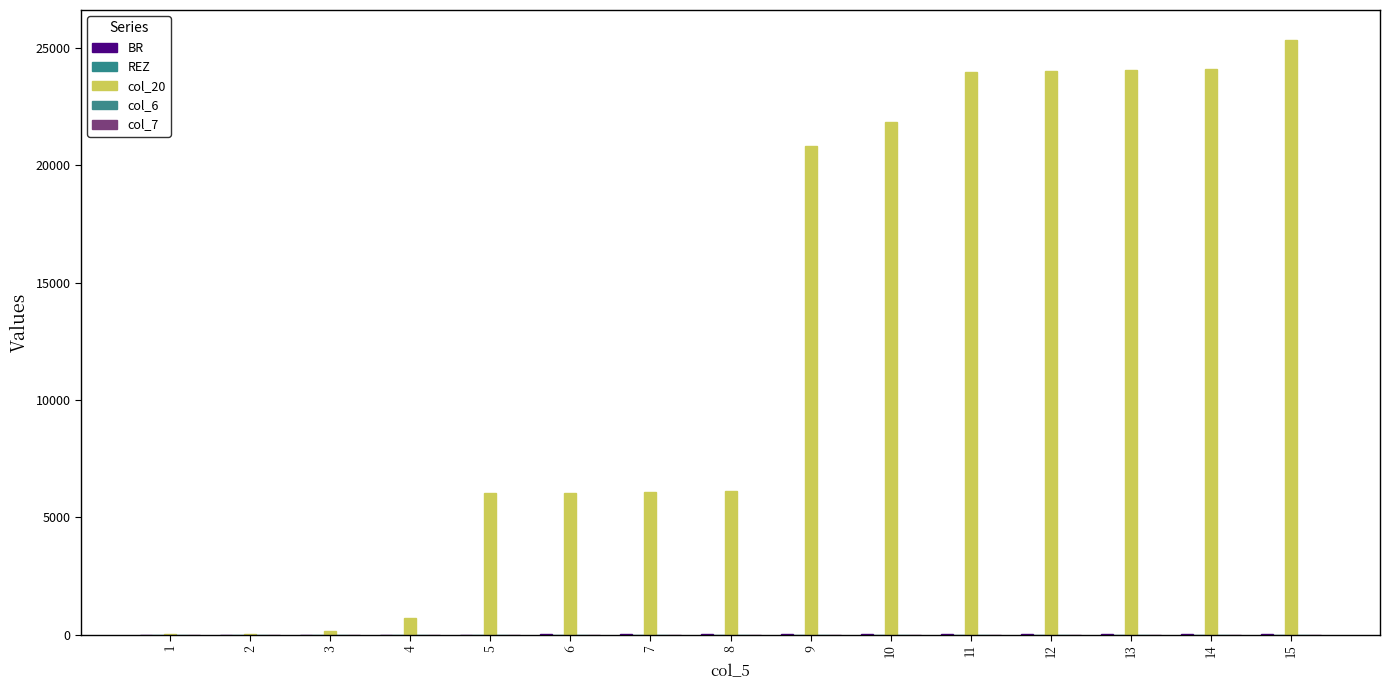

Which label corresponds to the largest value in the chart?

15